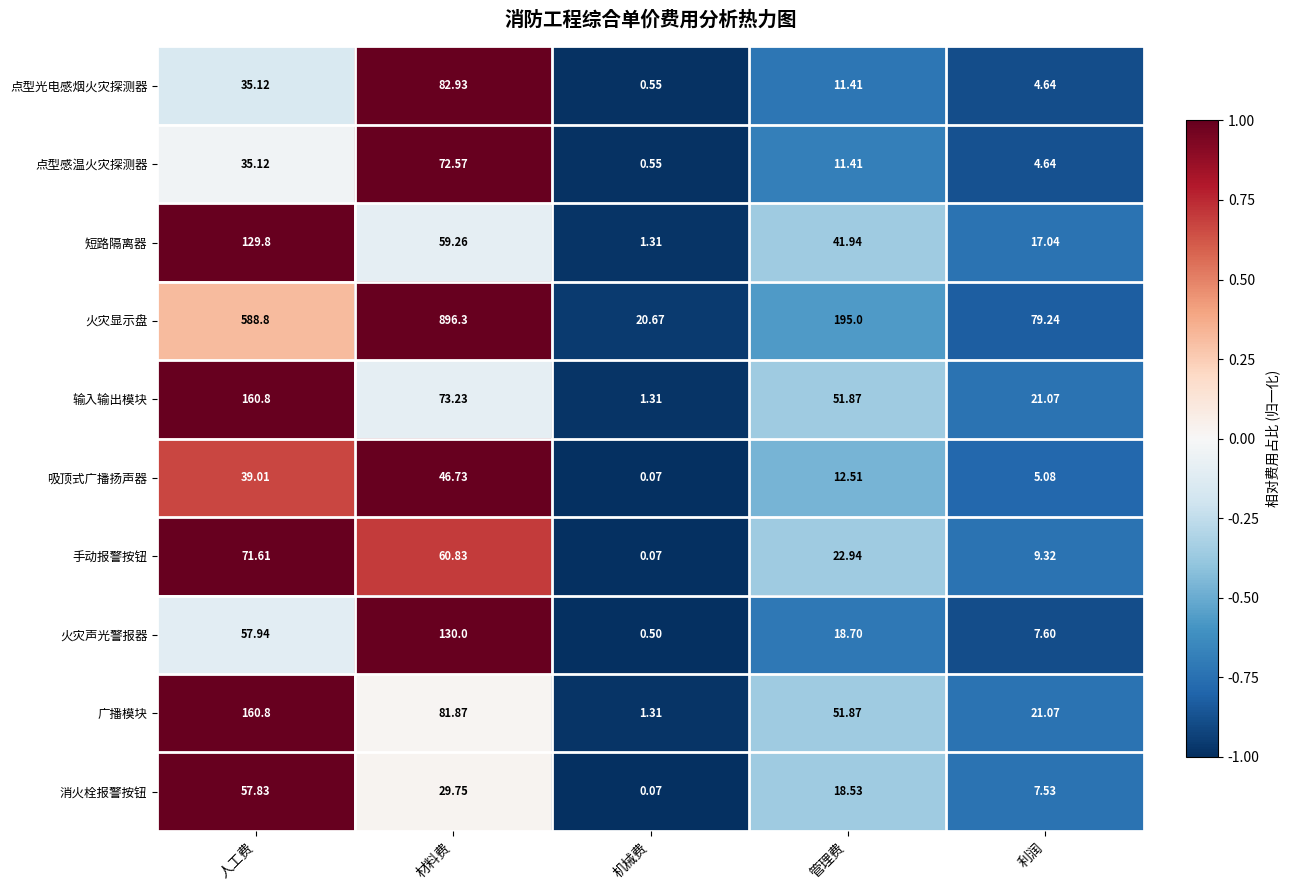

Between 人工费 and 机械费, which series saw the biggest shift?

火灾显示盘